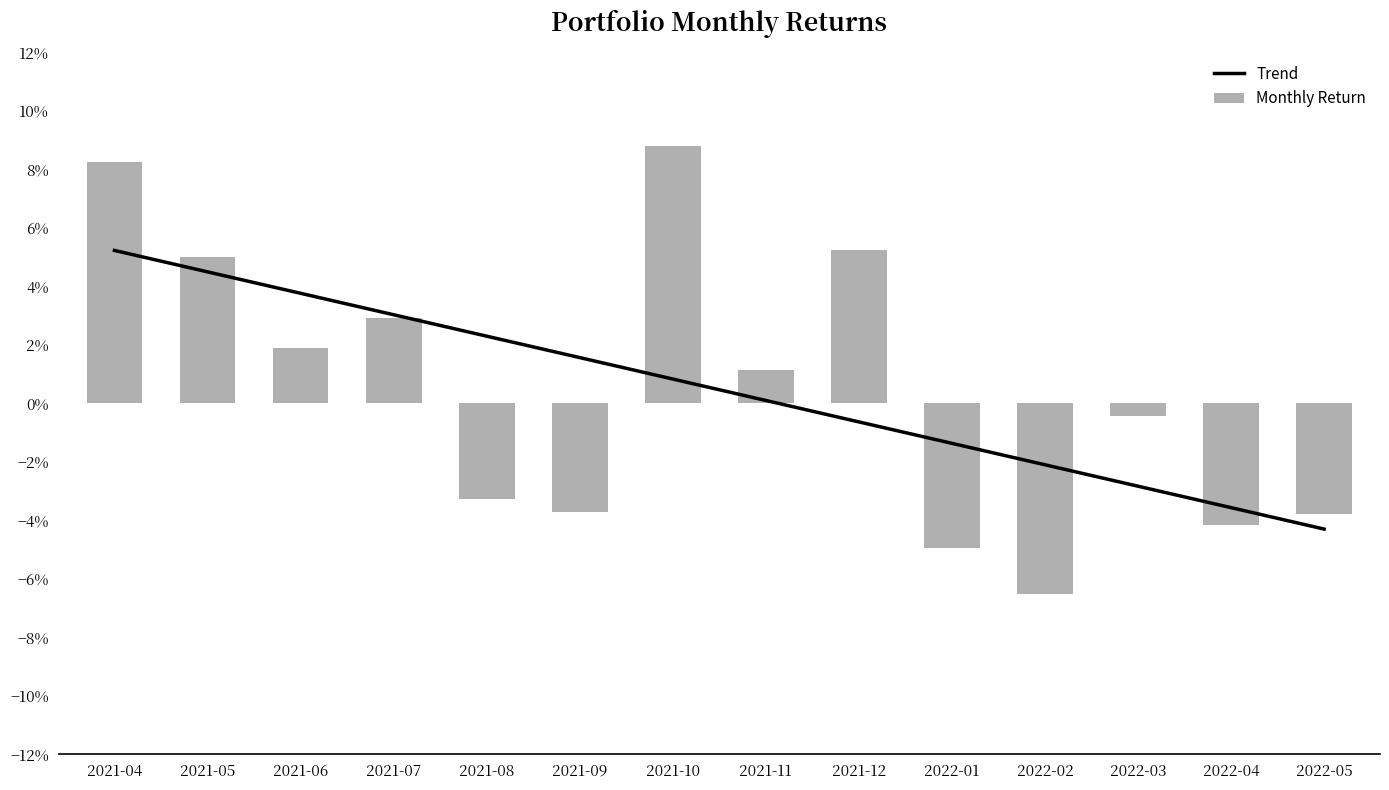

List the series in order of their overall mean, highest first.

Monthly Return, Trend